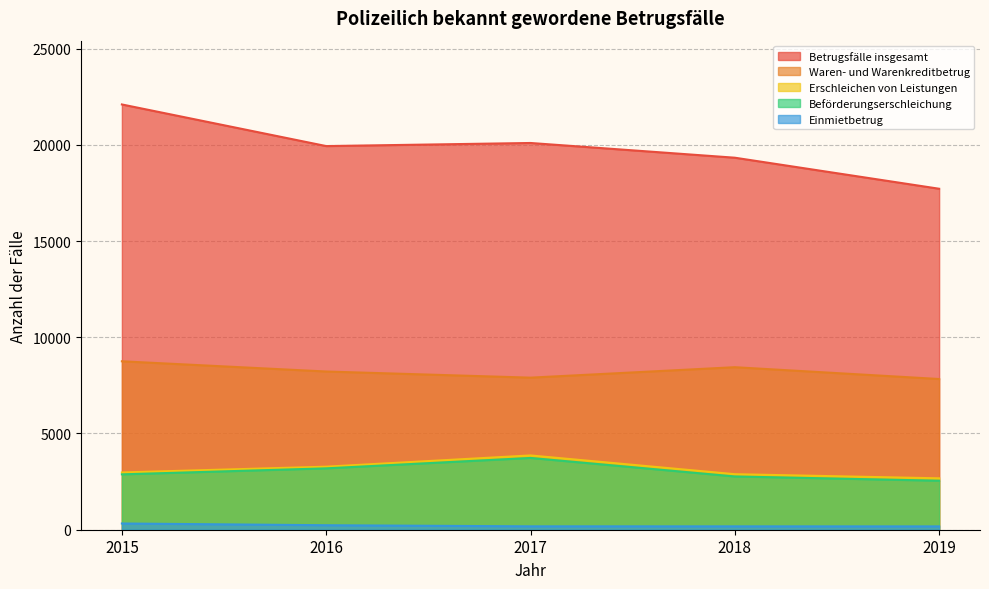

What is the sum of all Einmietbetrug values?

1081